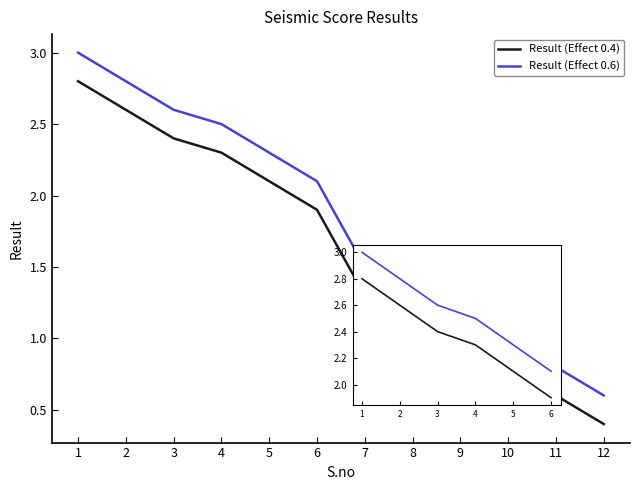

Rank the series by their maximum value, from highest to lowest.

Result (Effect 0.6), Result (Effect 0.4)